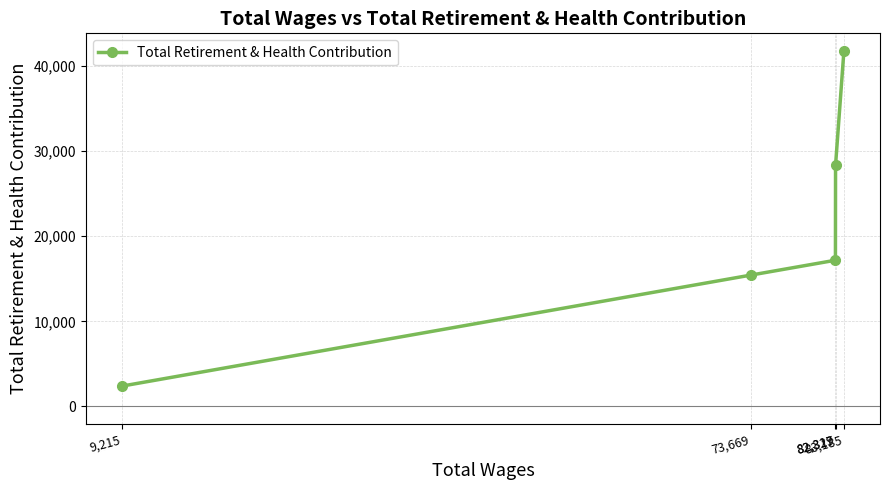

Is it true that the value at 82,329 is 28346?

True